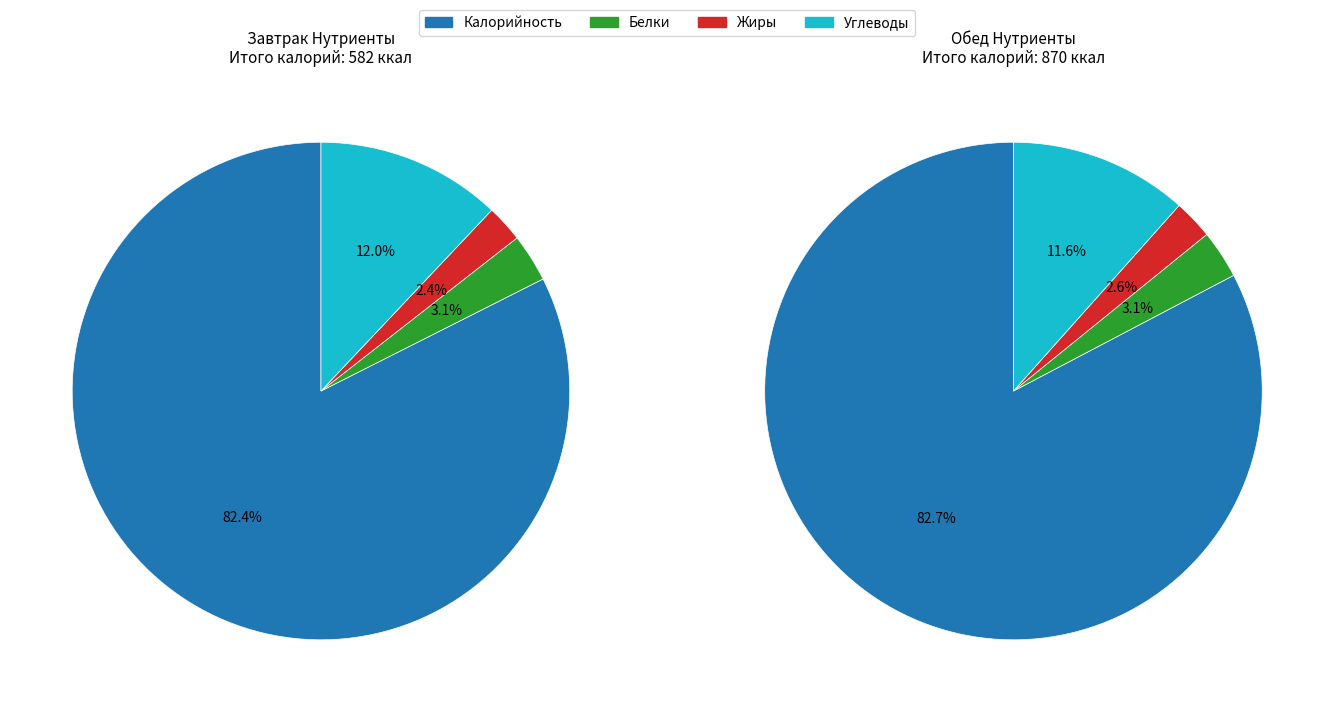

What is the largest slice in the pie chart?

Калорийность